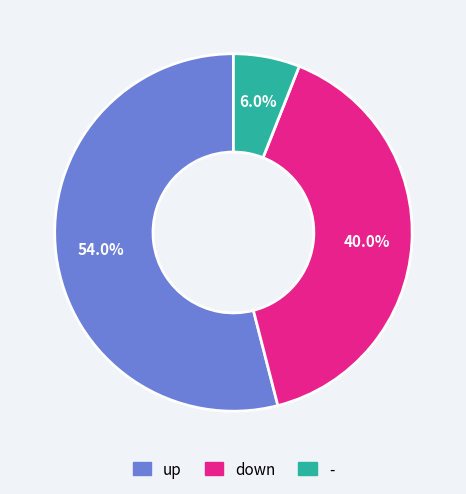

The down slice represents 33% of the pie. True or false?

False